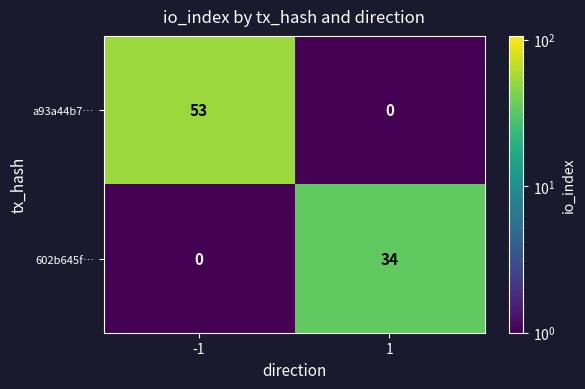

The value of 602b645f… at -1 is 18. True or false?

False